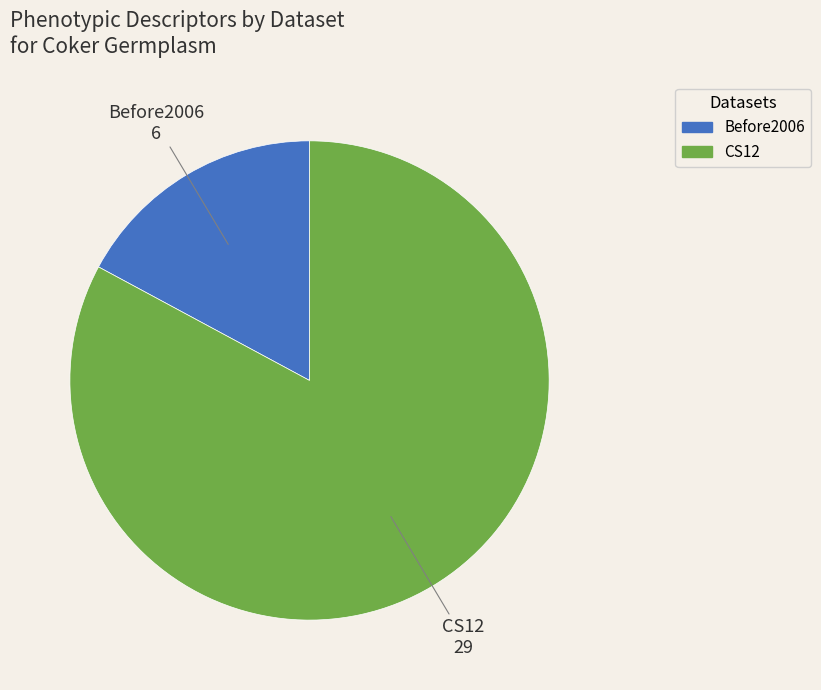

Do Before2006 and CS12 together represent more than half of the pie?

Yes